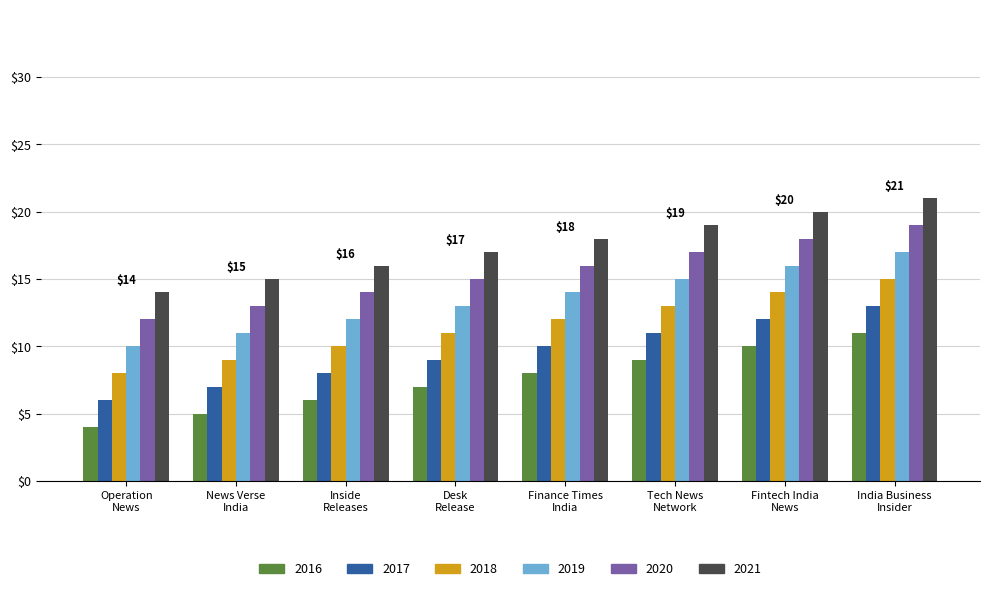

List the series in order of their peak value, lowest first.

2016, 2017, 2018, 2019, 2020, 2021